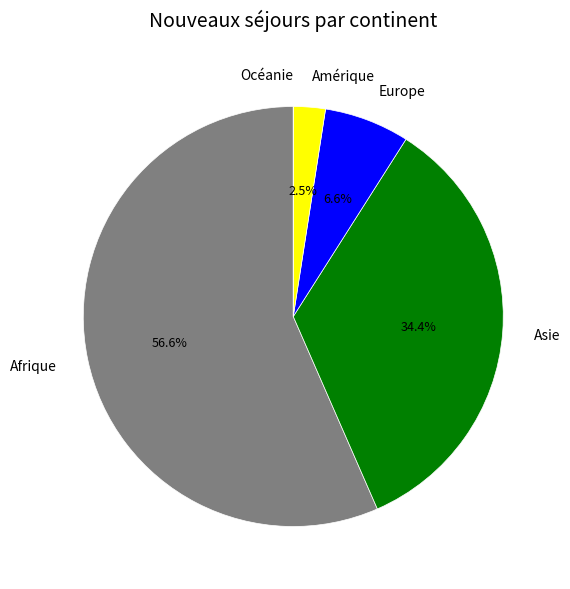

Which slice represents more than half of the pie?

Afrique